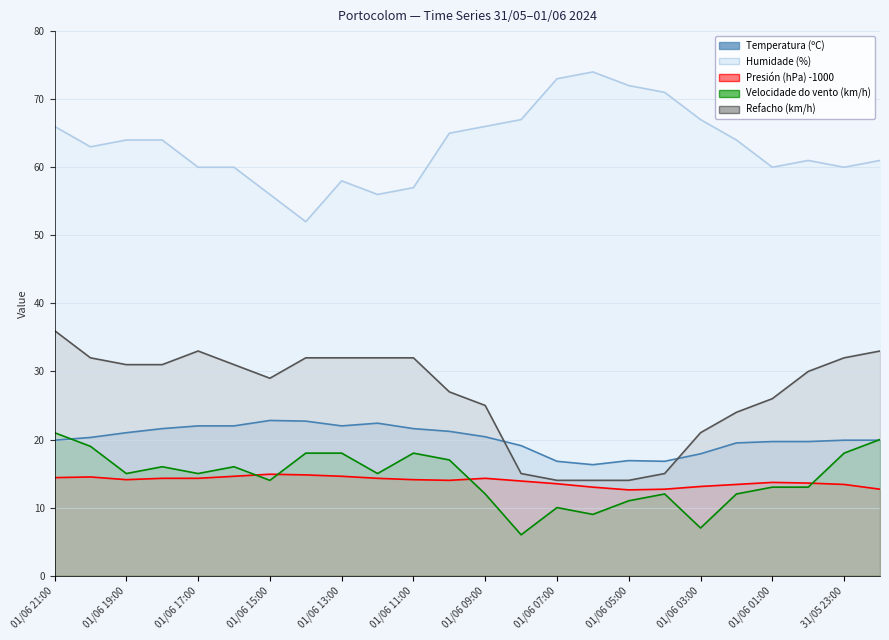

True or false: Velocidade do vento (km/h) has a value of 13.0 at 01/06 00:00.

True